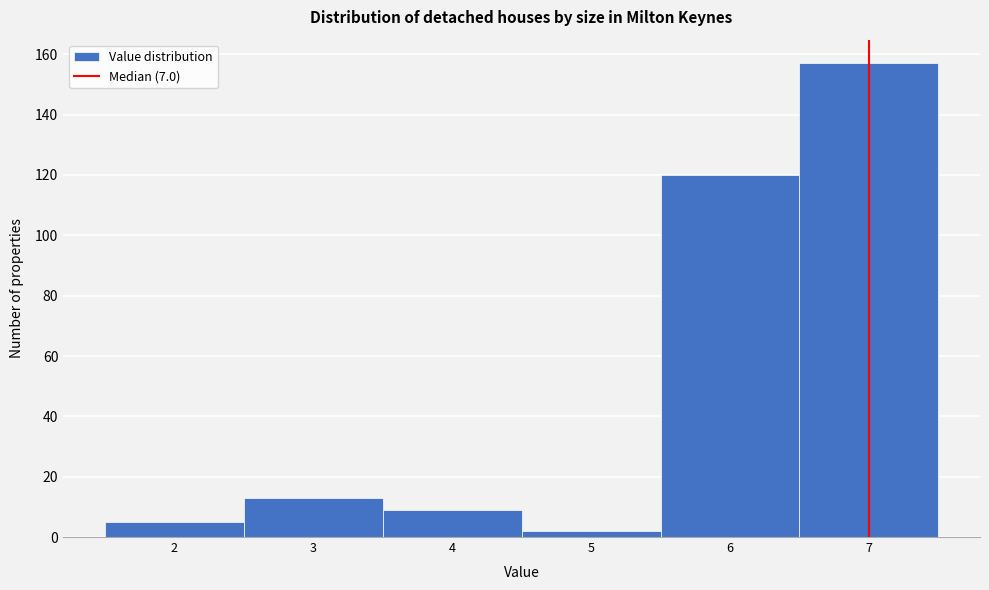

Which range on the x-axis has the tallest bar?

6.5 to 7.5